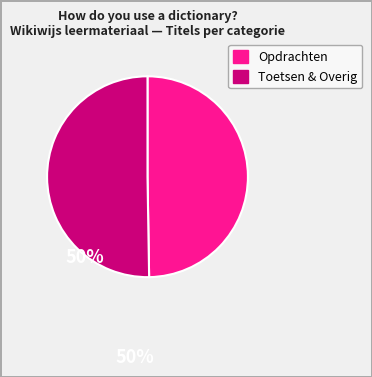

Is there a majority slice in this chart?

Yes